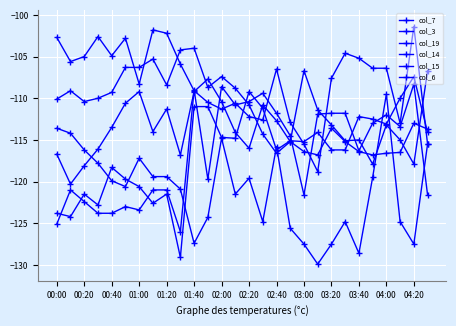

How many lines are shown in the chart?

6